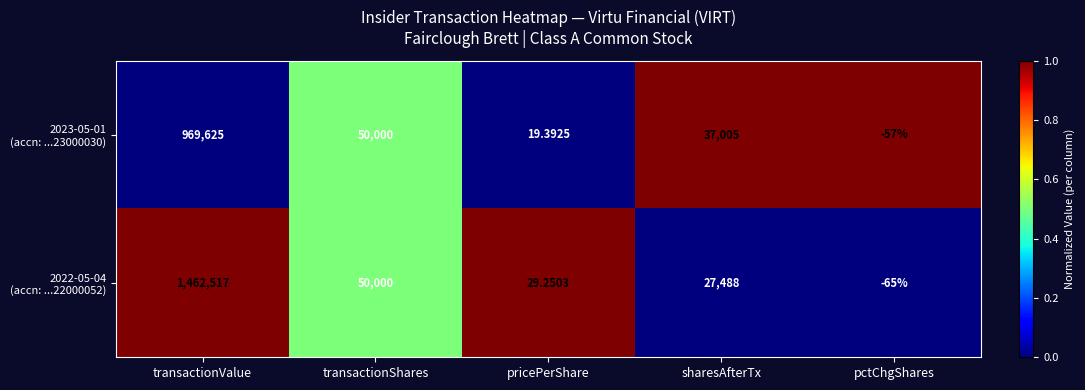

Which category has the lowest value across all series?

pctChgShares